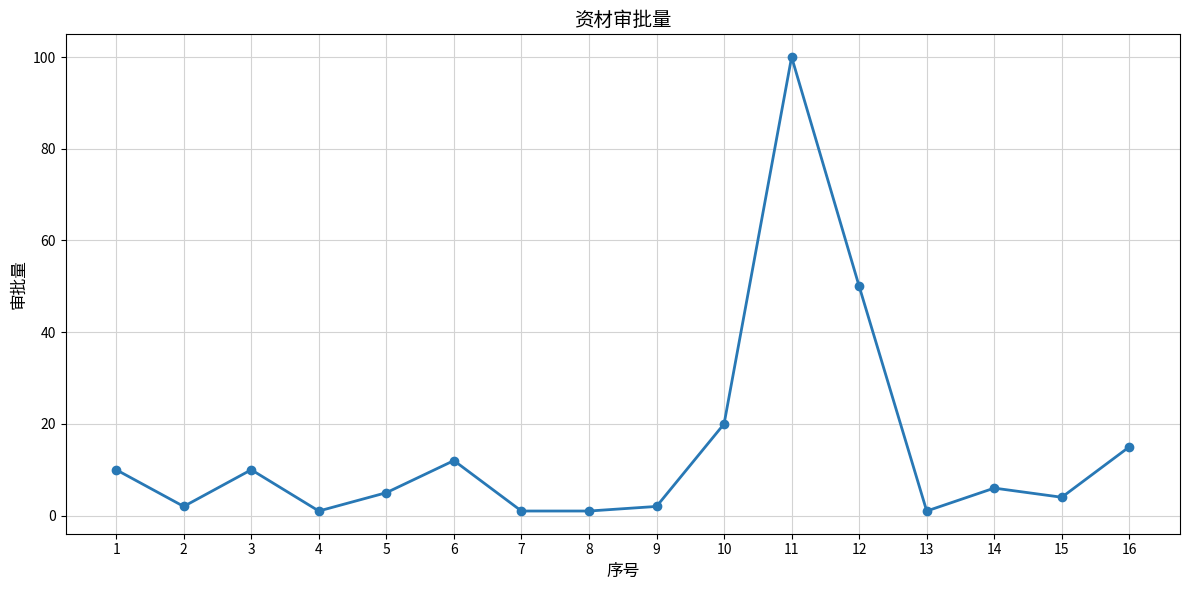

At which category does the chart reach its peak across all series?

11